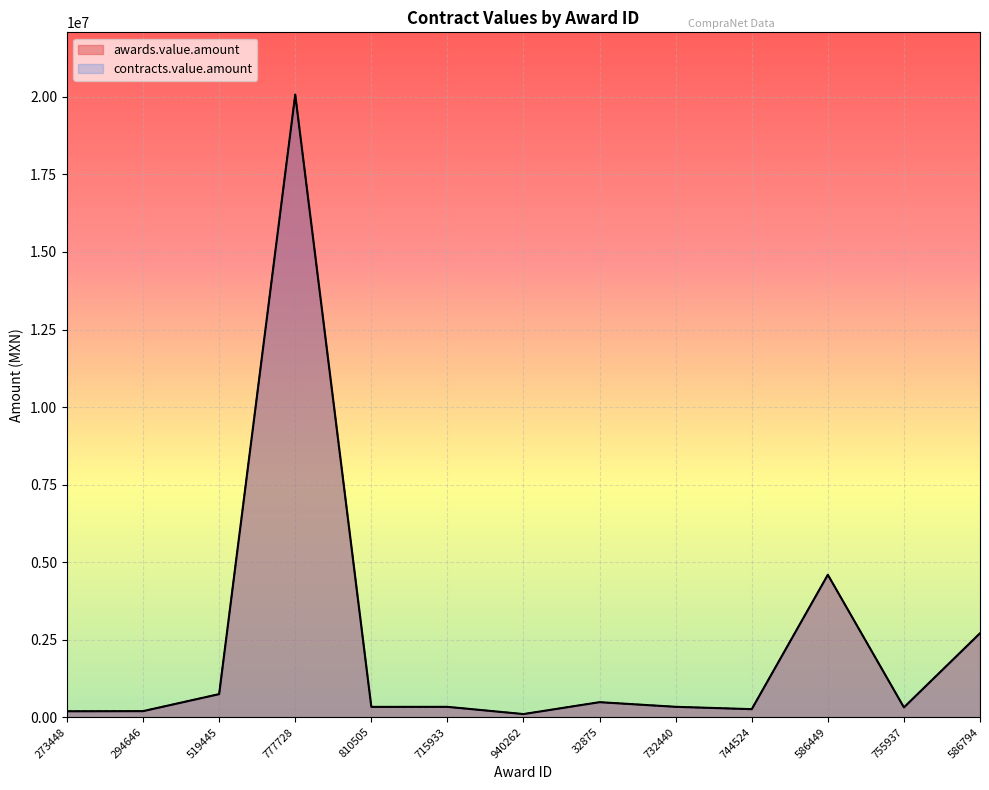

True or false: contracts.value.amount and awards.value.amount intersect in this chart.

False